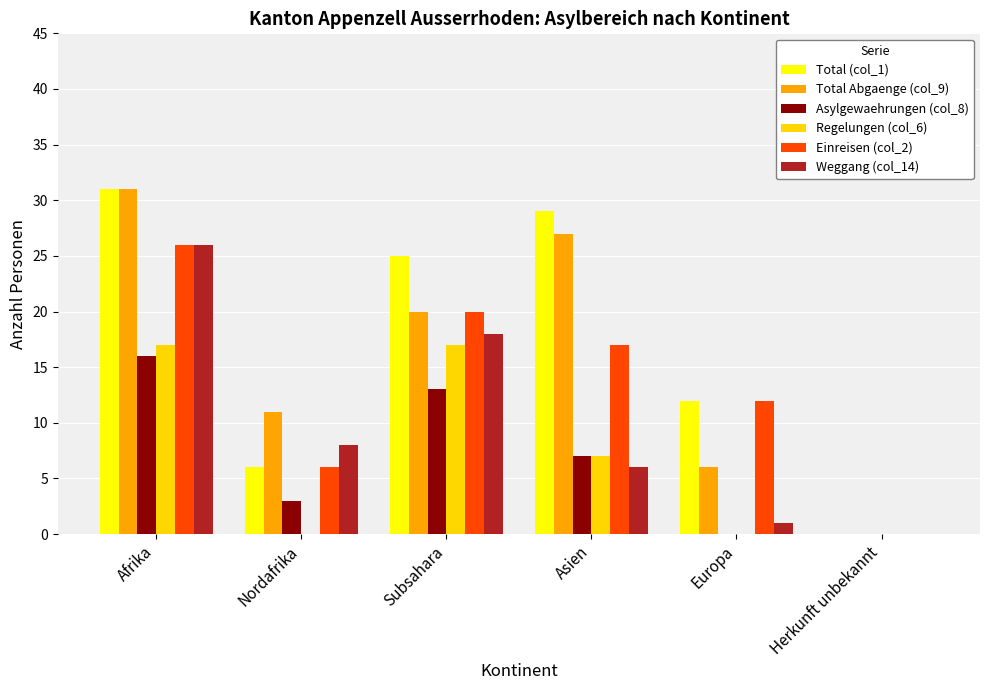

Which series has the largest total across all categories?

Total (col_1)